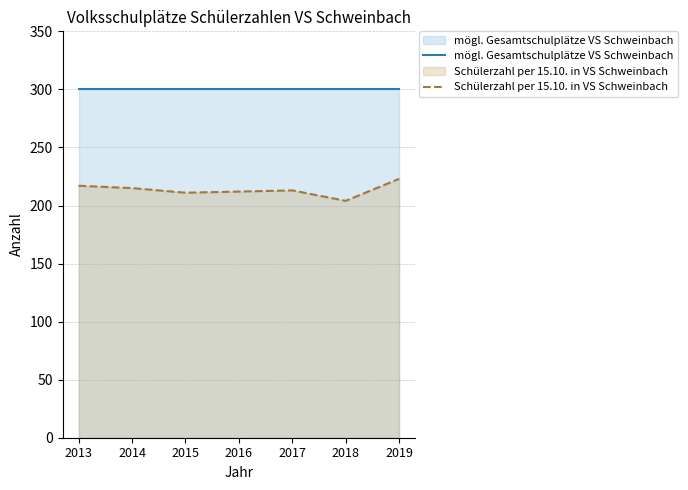

Is the value of mögl. Gesamtschulplätze VS Schweinbach at 2018 greater than the value of Schülerzahl per 15.10. in VS Schweinbach at 2015?

Yes